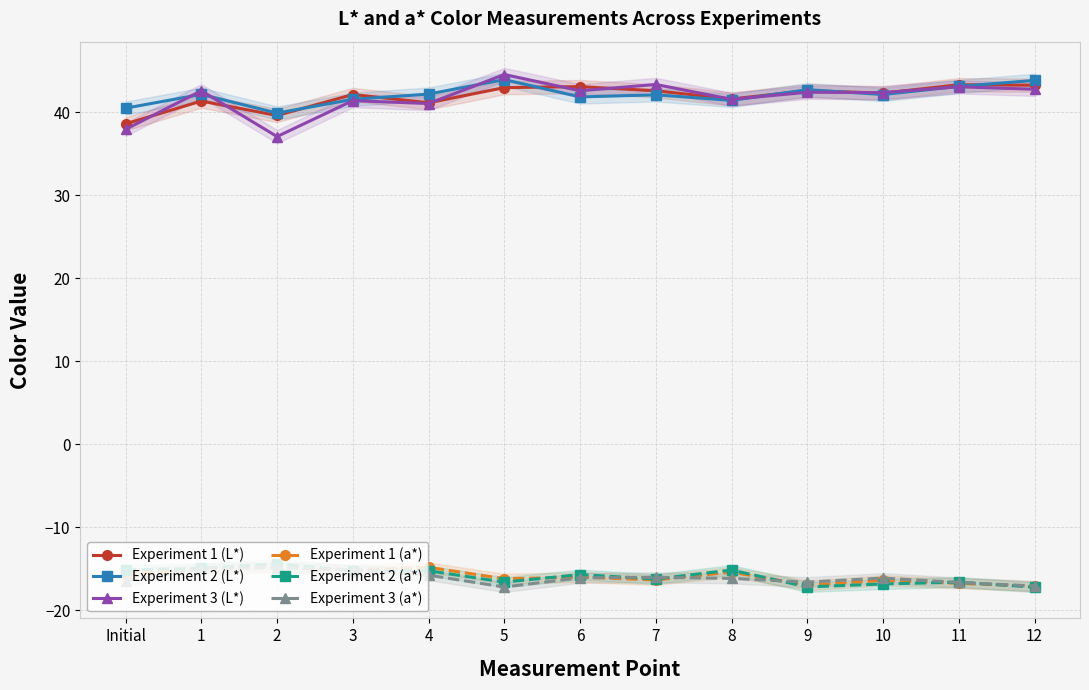

What is the approximate value of Experiment 1 (a*) at 11?

-16.8